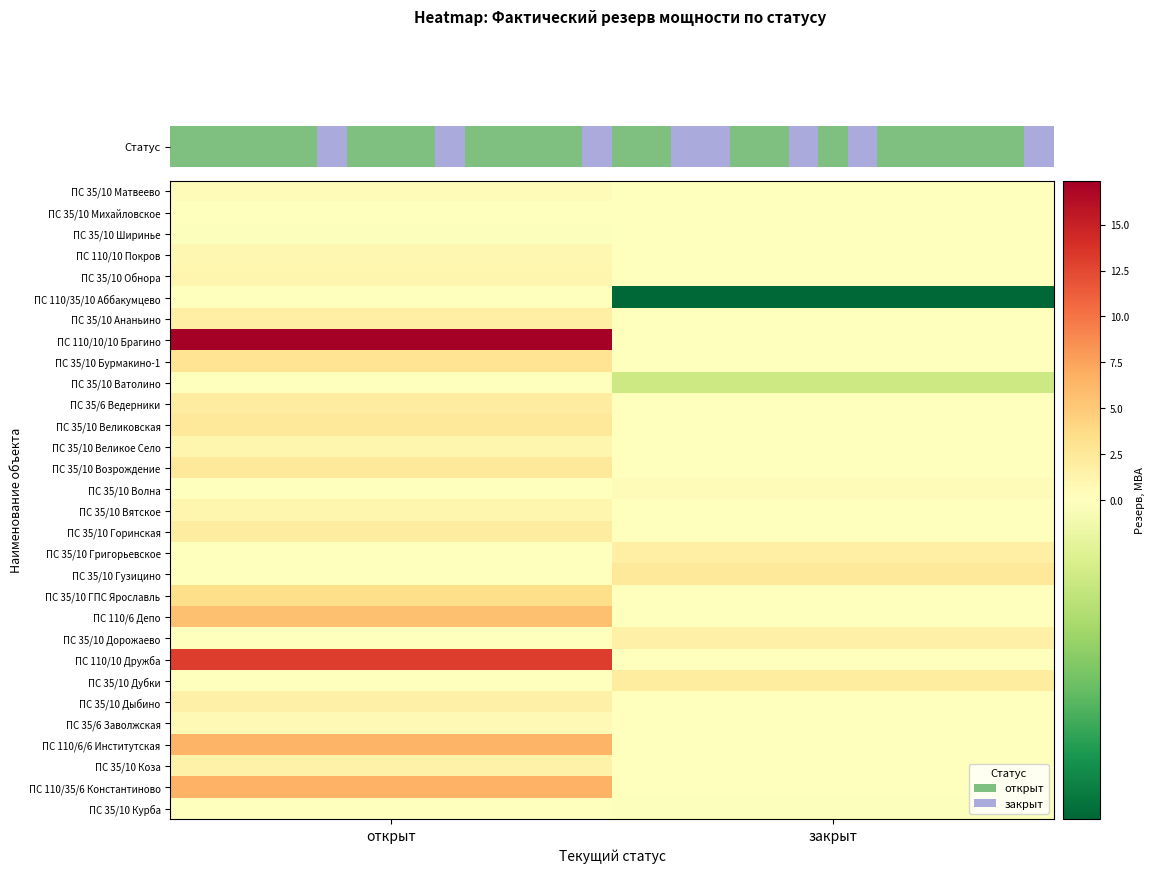

Which series has the largest total across all categories?

ПС 110/10/10 Брагино